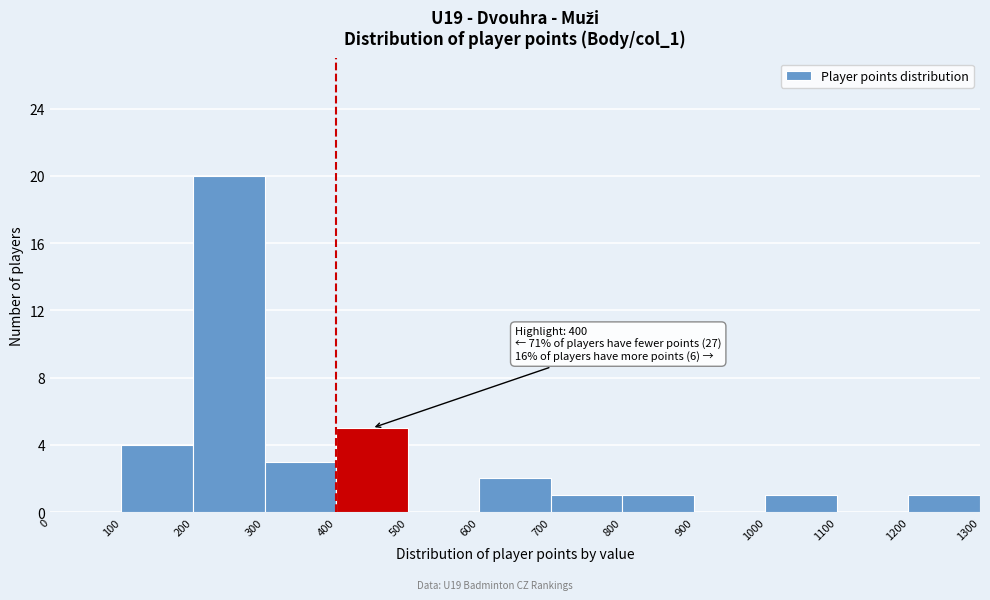

Which range on the x-axis has the tallest bar?

200 to 300